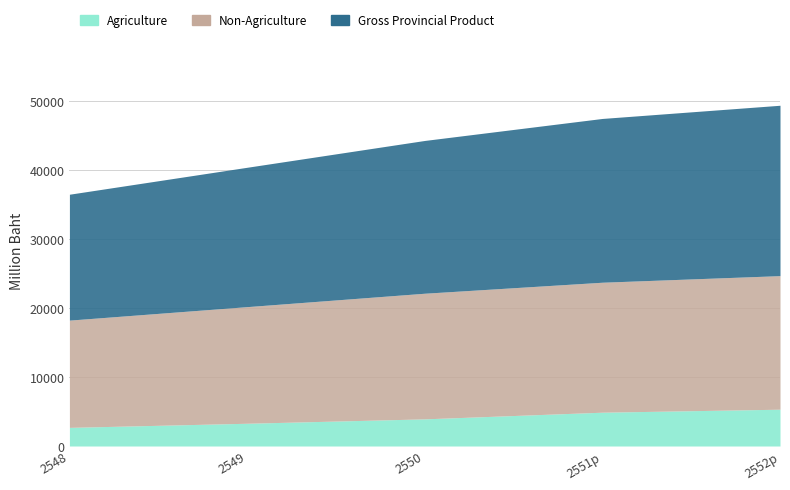

At how many categories does at least one series exceed 21295?

3